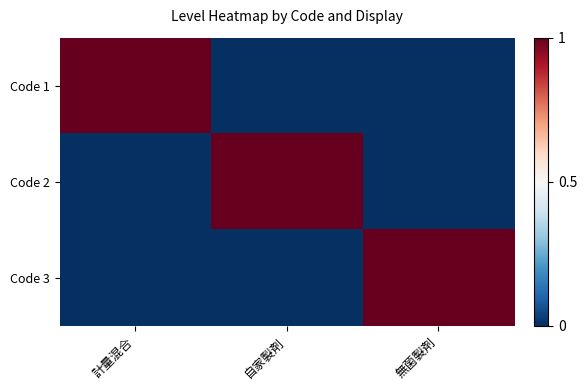

Reading right to left, transcribe all the data shown in this chart.

Code 1: 無菌製剤=0	自家製剤=0	計量混合=1
Code 2: 無菌製剤=0	自家製剤=1	計量混合=0
Code 3: 無菌製剤=1	自家製剤=0	計量混合=0